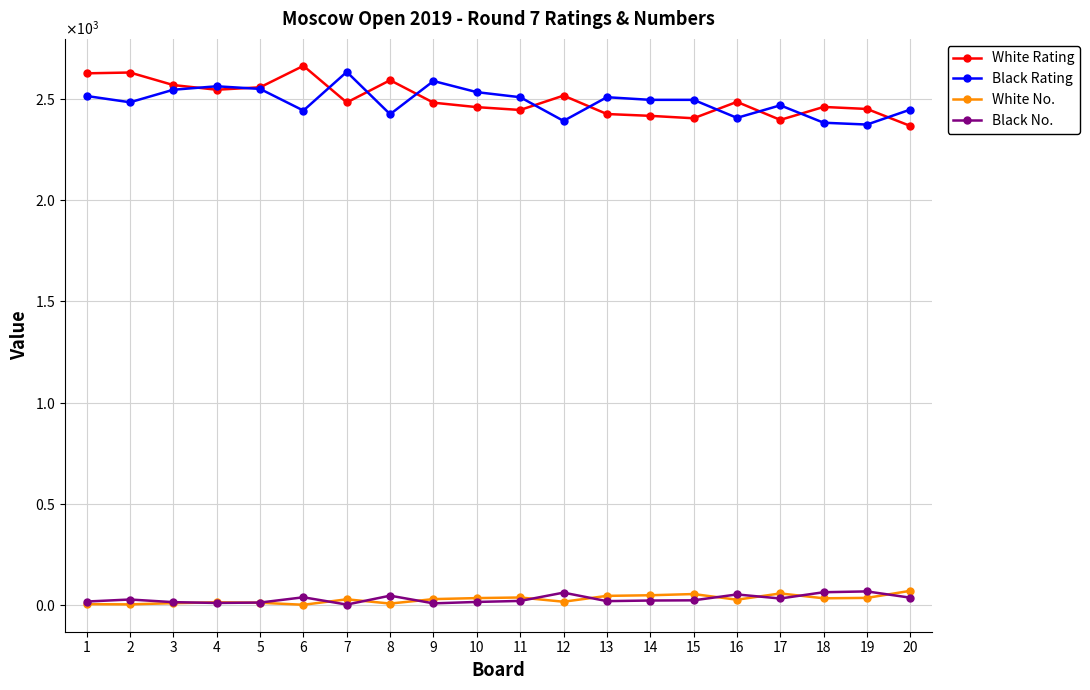

What is the minimum value for White No.?

1